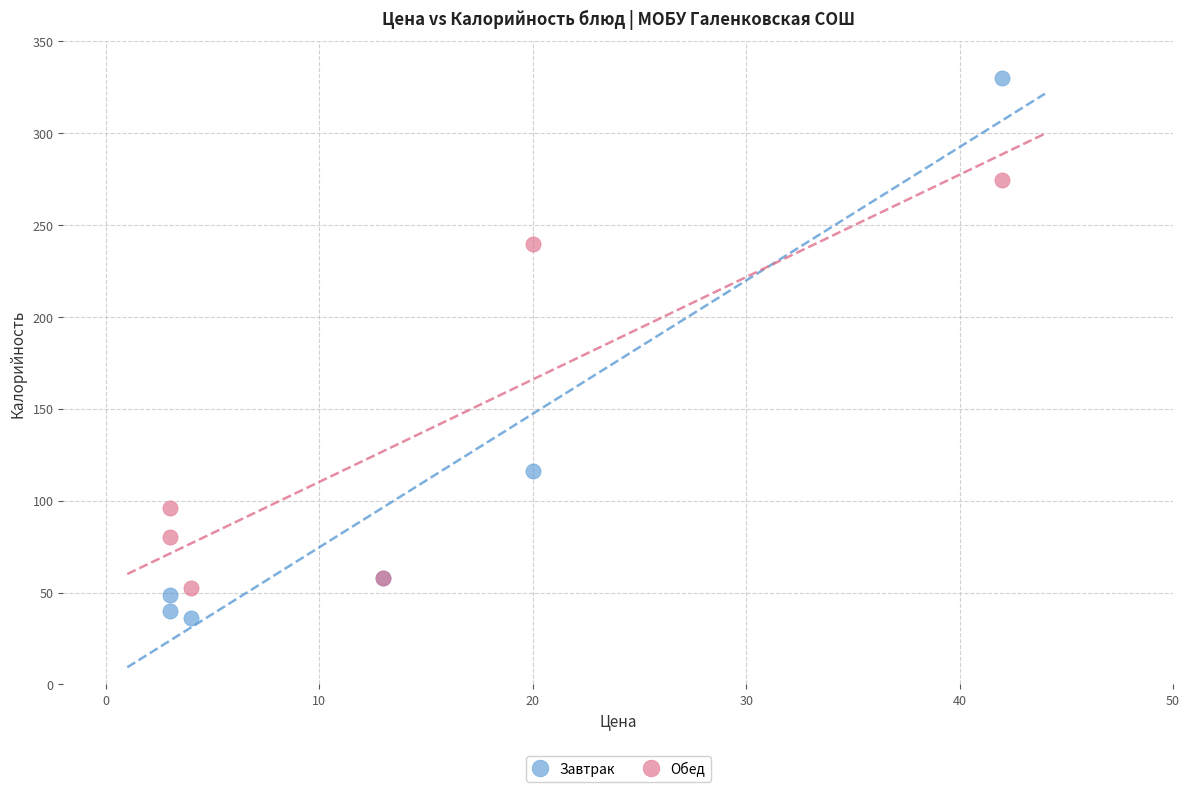

Which series reaches the minimum Y coordinate?

Завтрак